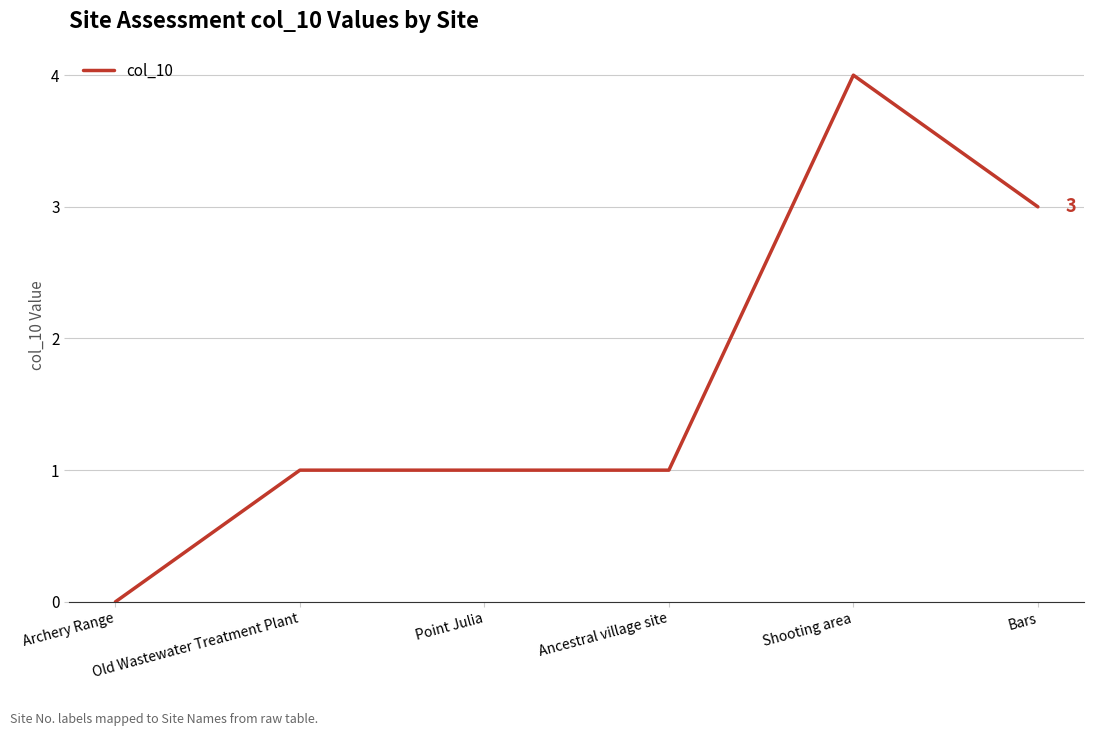

The value at Point Julia is 1. True or false?

True